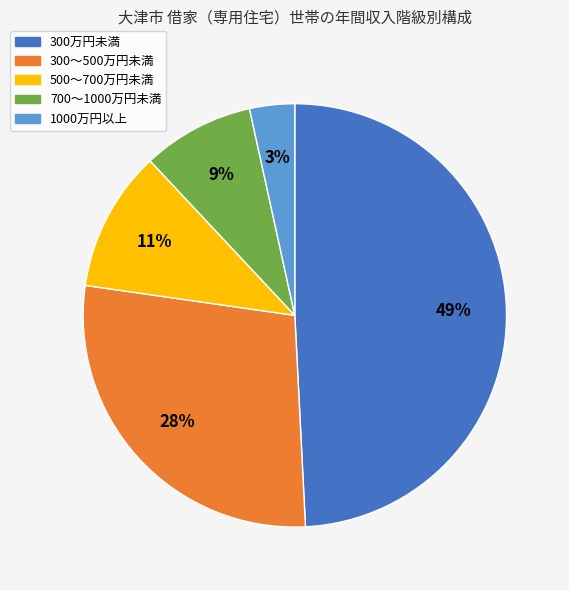

To the nearest percent, what is the combined percentage of 300～500万円未満 and 700～1000万円未満?

37%